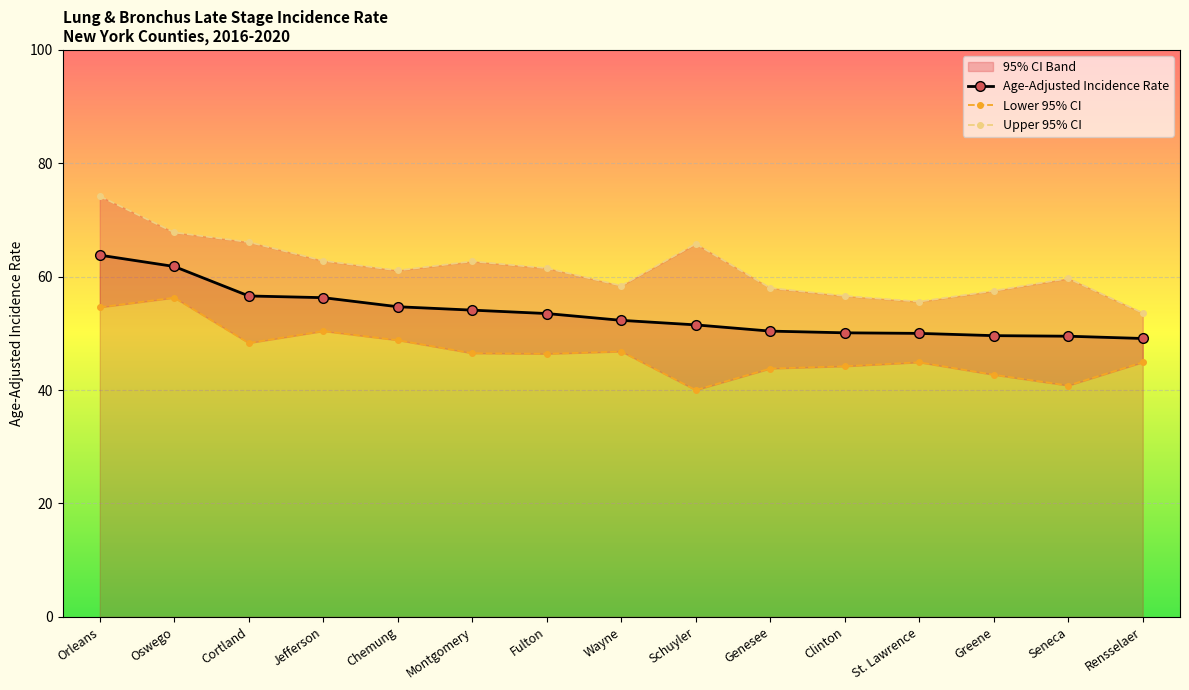

How many data points in Lower 95% CI are less than 46?

7